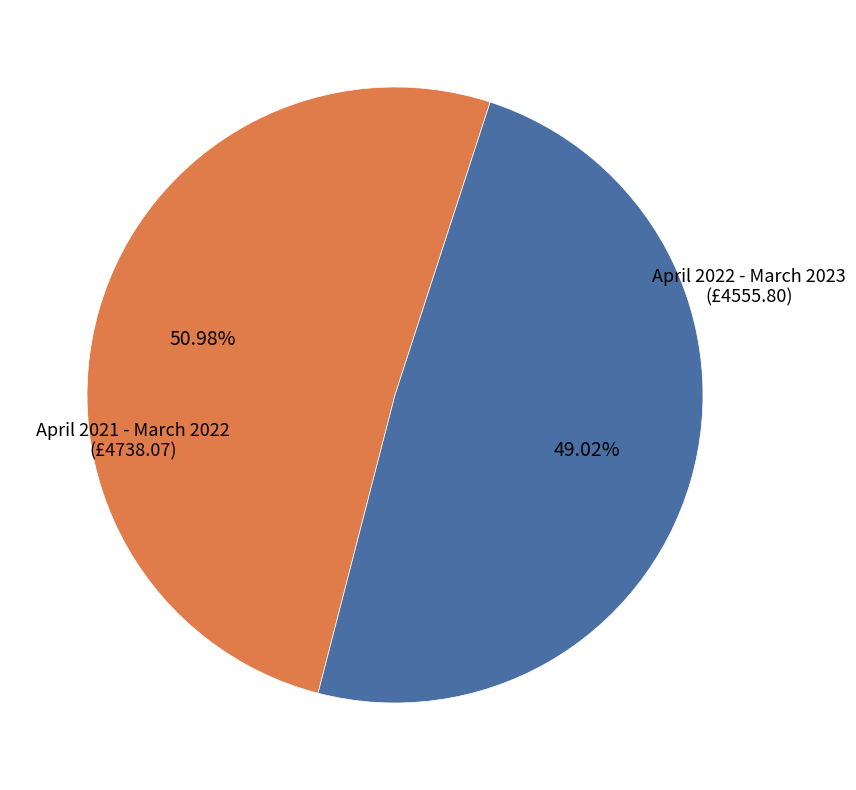

True or false: April 2022 - March 2023 accounts for 56% of the total.

False